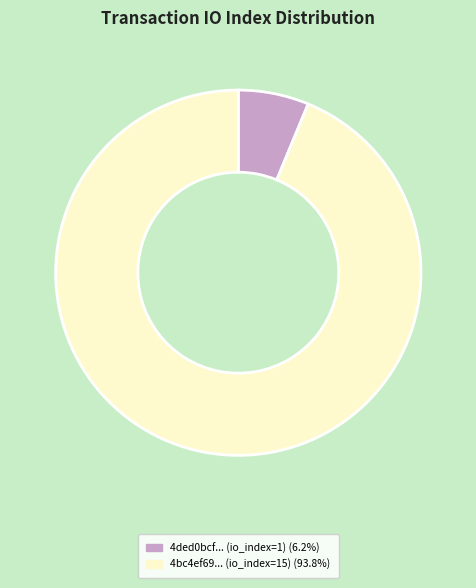

Is there a majority slice in this chart?

Yes